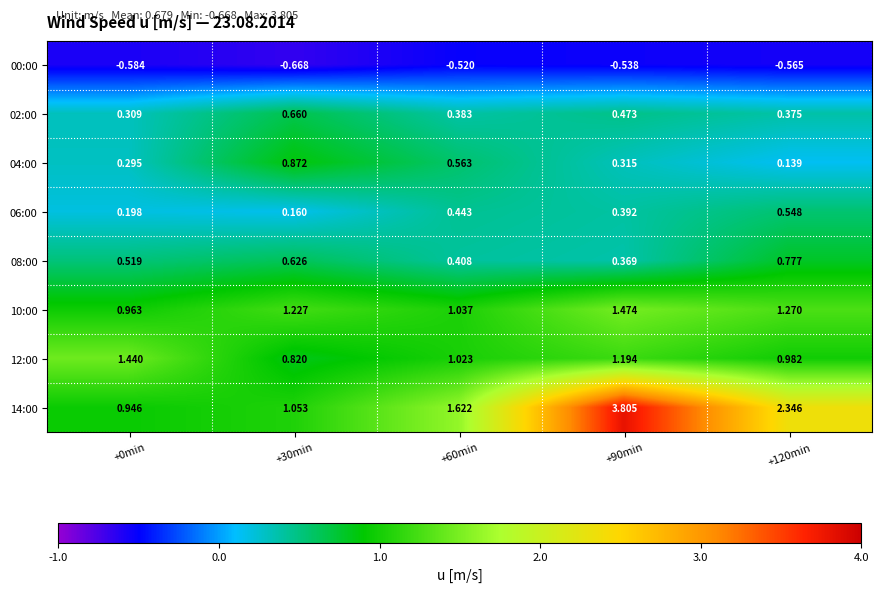

Is the value of 10:00 at +120min greater than the value of 06:00 at +30min?

Yes